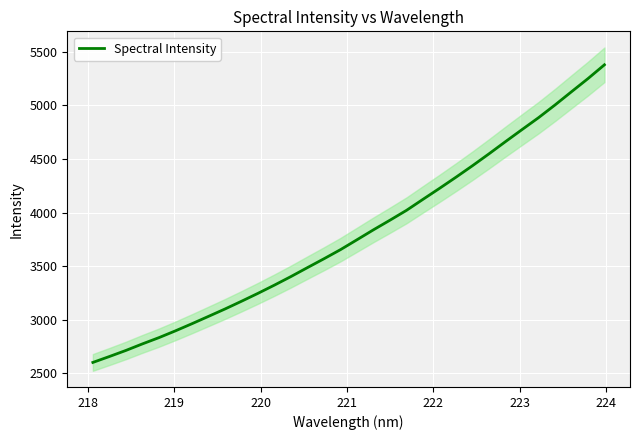

What is the difference between the maximum and second lowest values?

2721.7